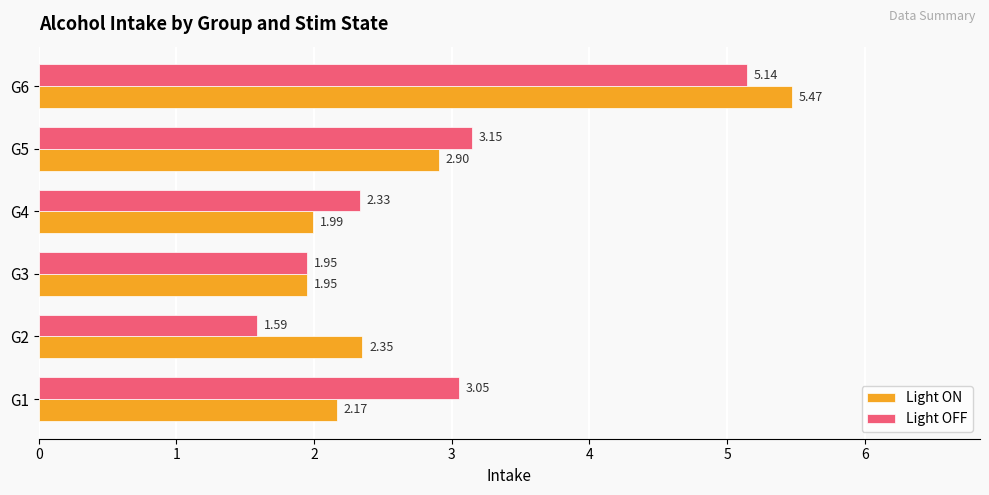

Which series has the largest total across all categories?

Light OFF